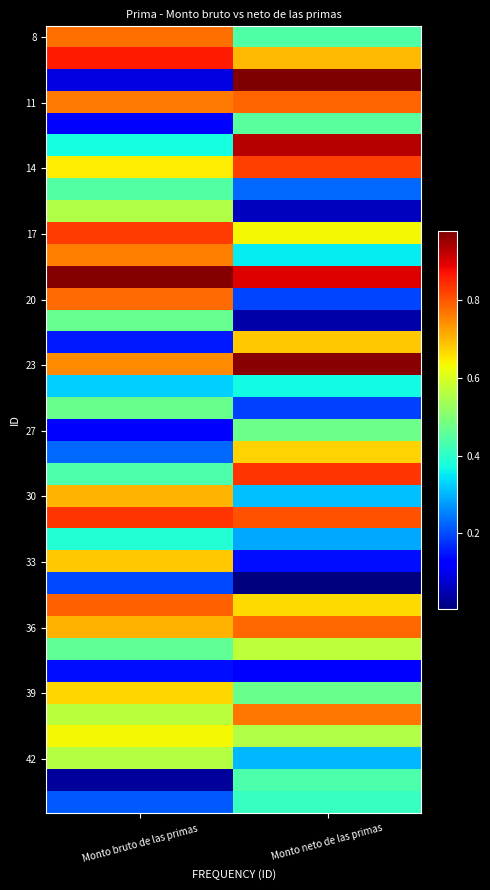

Between Monto neto de las primas and Monto bruto de las primas, which is larger?

Monto bruto de las primas